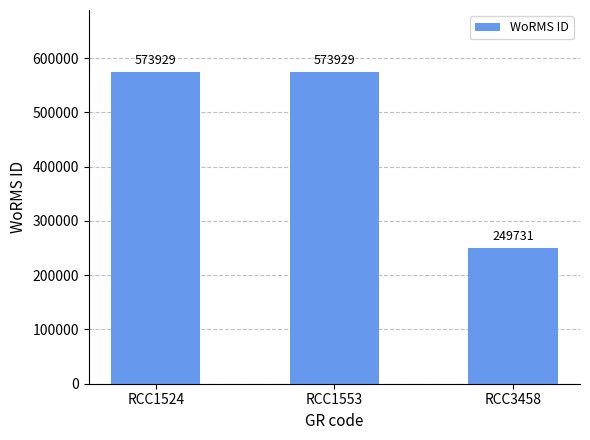

What is the minimum value shown in the chart?

249731